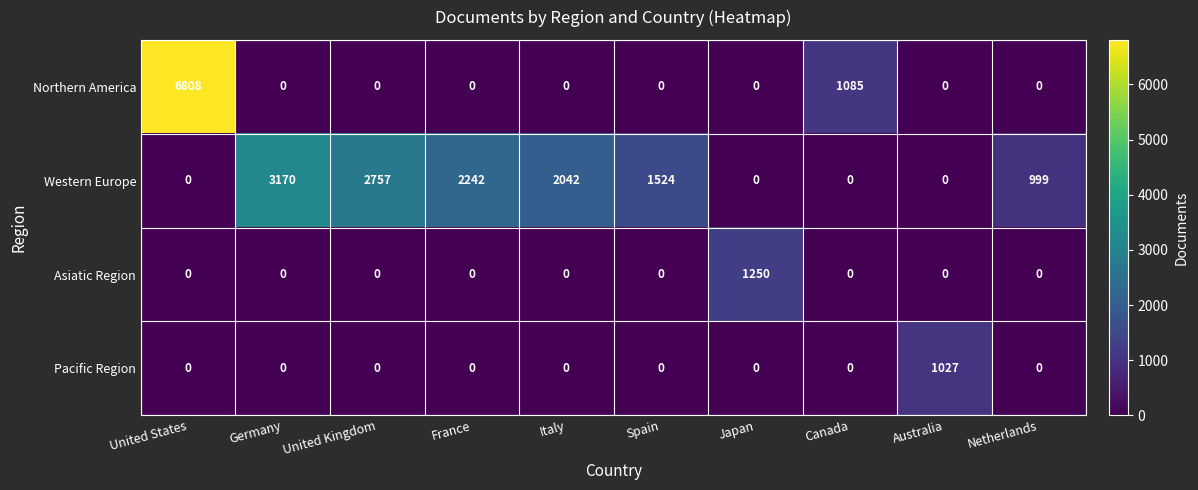

List the series in order of their peak value, lowest first.

Pacific Region, Asiatic Region, Western Europe, Northern America